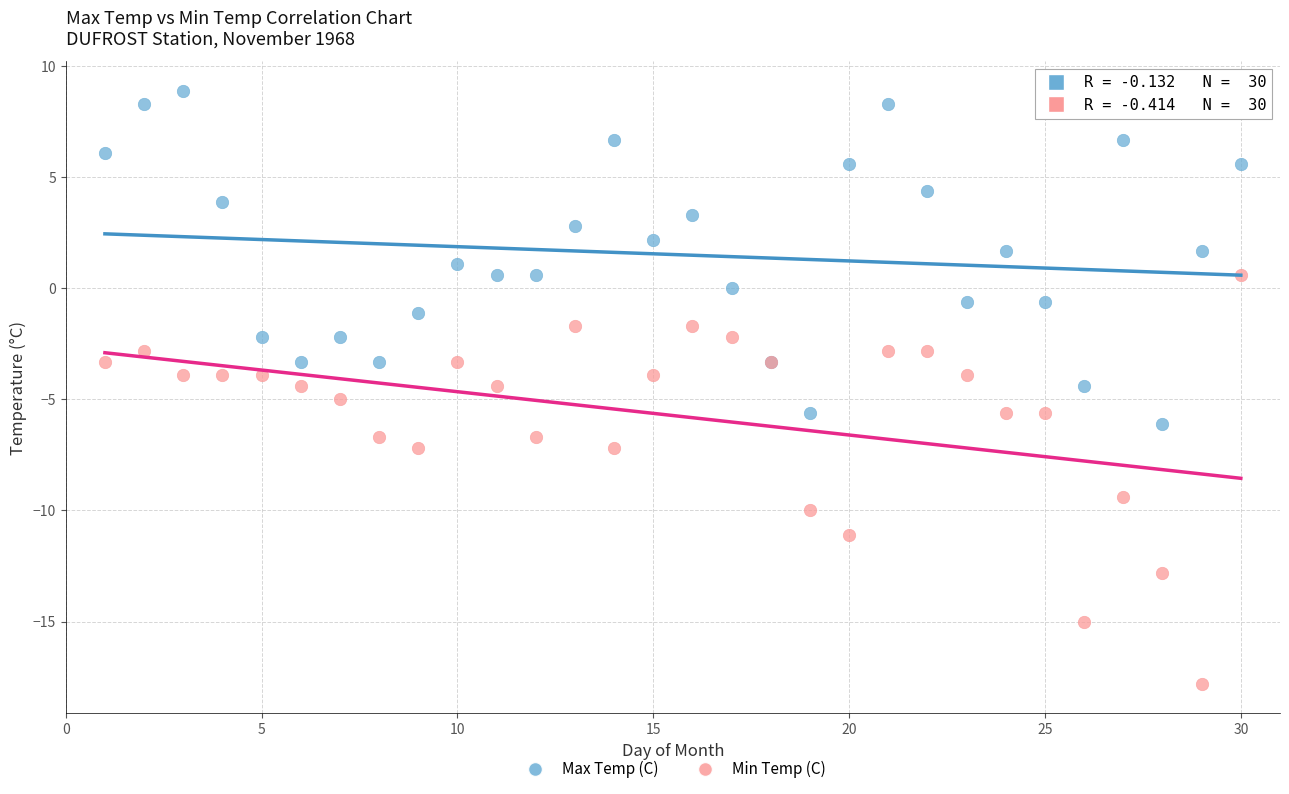

Which series reaches the maximum Y coordinate?

Max Temp (C)